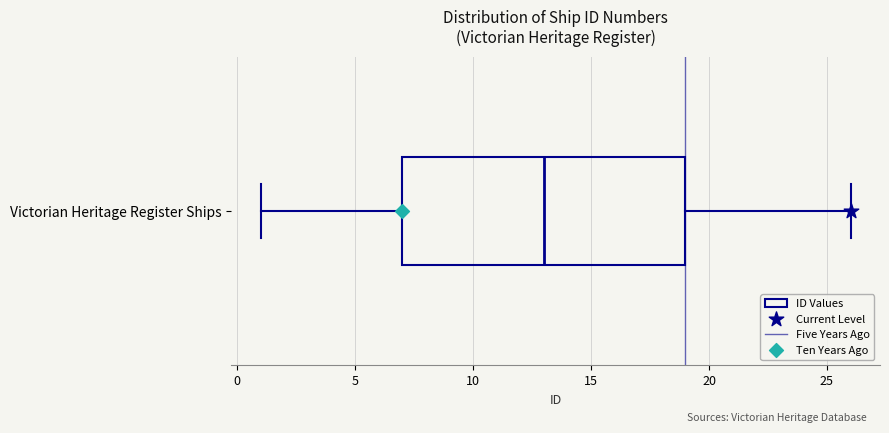

Where does the left whisker of the box for Victorian Heritage Register Ships end on the x-axis? The values are not printed on the chart, so give them approximately, as read against the axis.

1